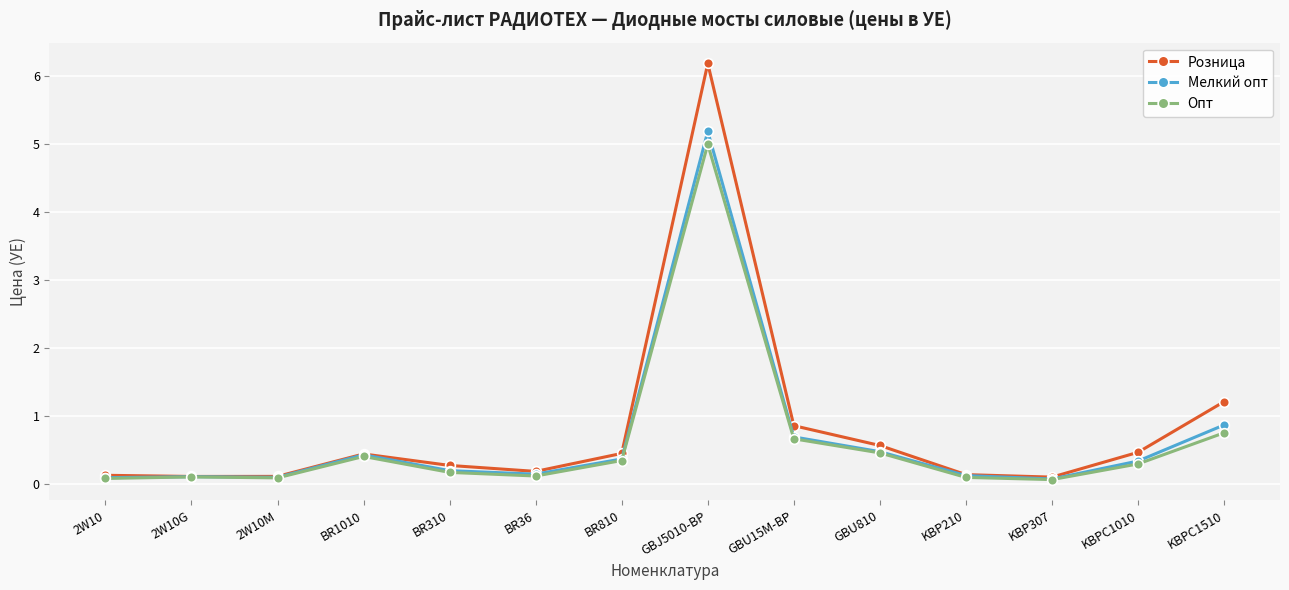

What is the approximate value of Мелкий опт at GBU810?

0.5